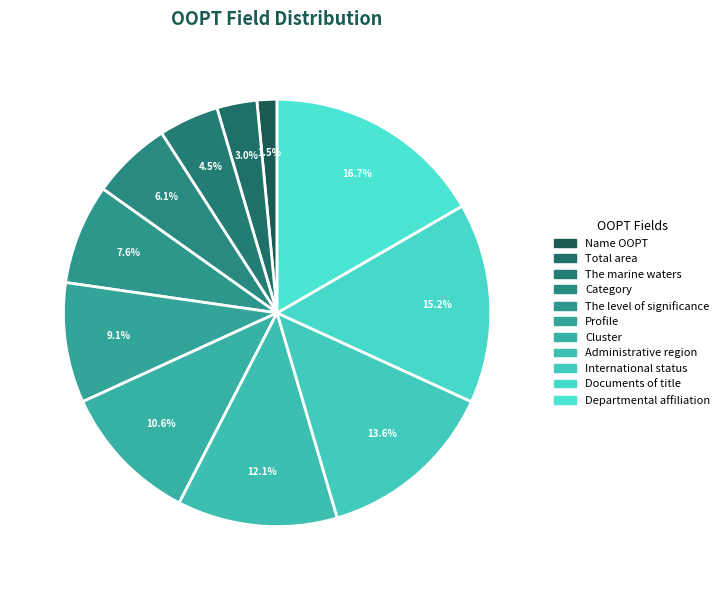

Rank the categories by value from lowest to highest.

Name OOPT, Total area, The marine waters, Category, The level of significance, Profile, Cluster, Administrative region, International status, Documents of title, Departmental affiliation